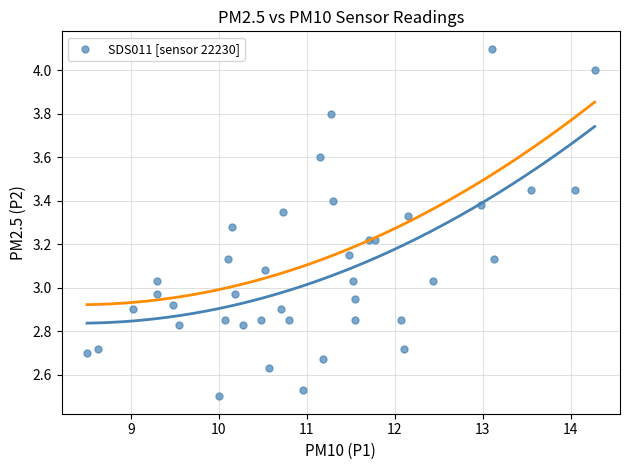

What is the range of X values (max minus min)?

5.8